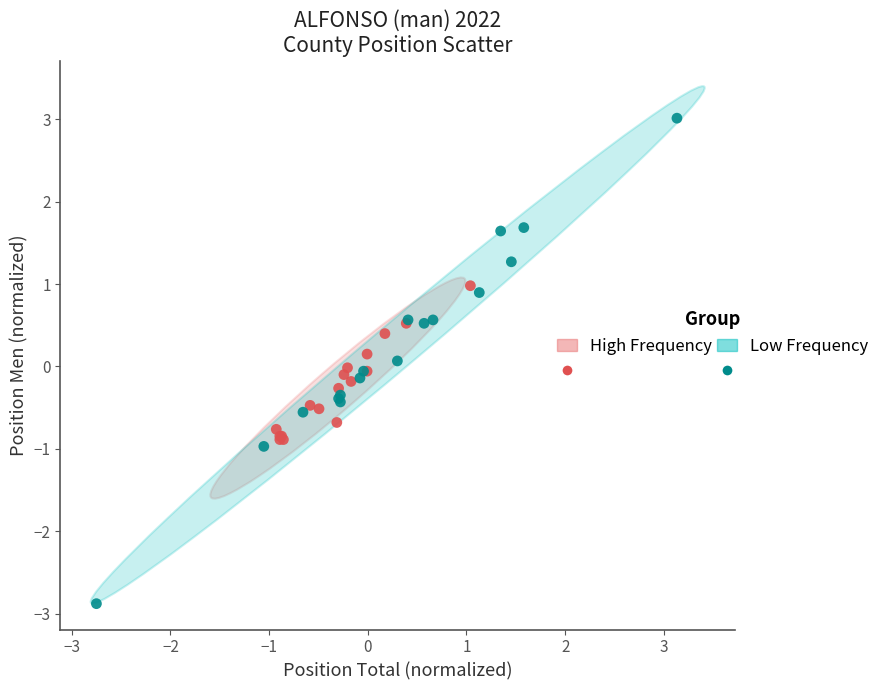

Which series has the widest spread of Y values?

Low Frequency